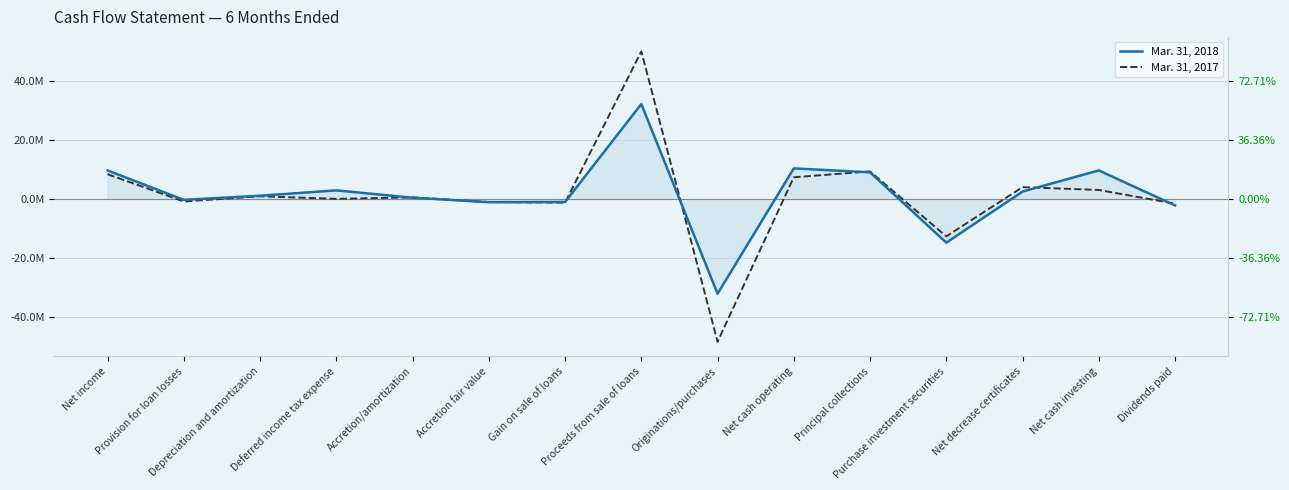

Which series has the largest range (max minus min)?

Mar. 31, 2017